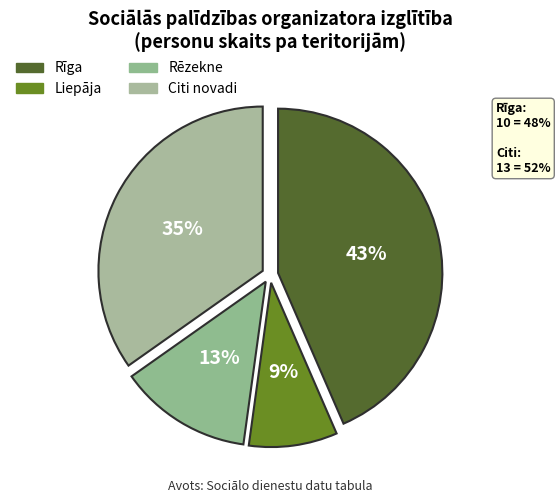

Rank the categories by value from lowest to highest.

Liepāja, Rēzekne, Citi novadi, Rīga